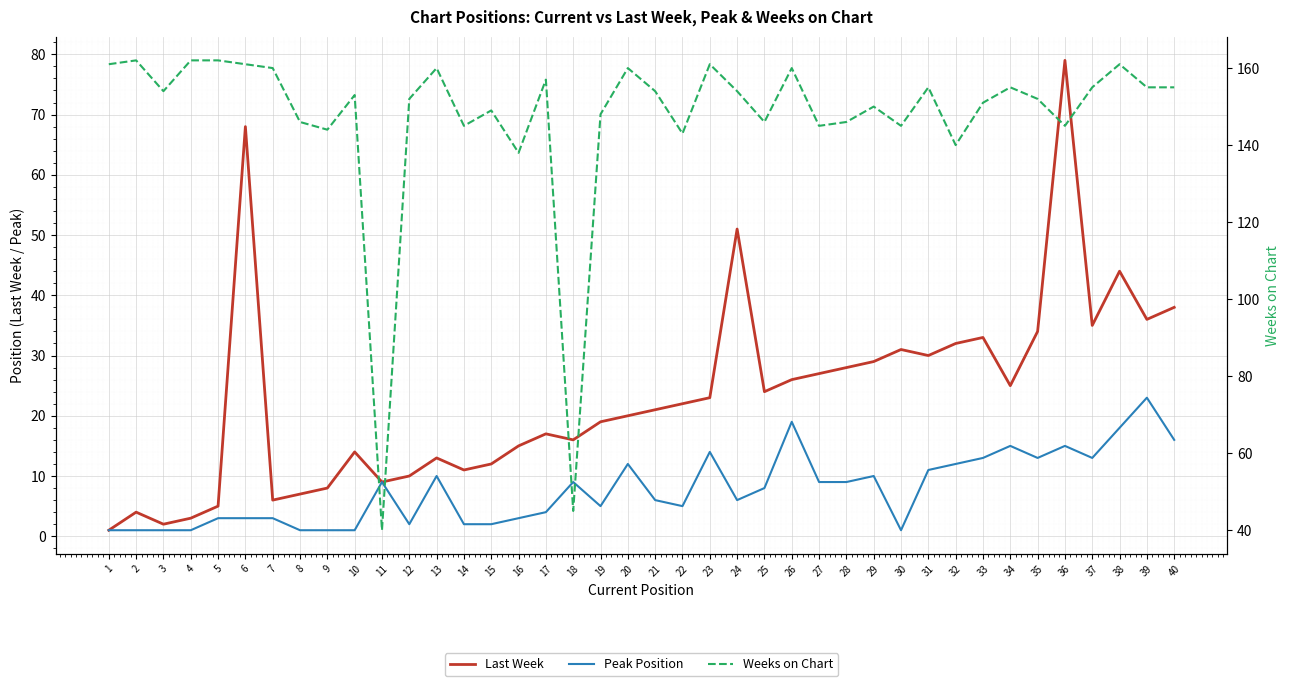

True or false: Weeks on Chart has a value of 55 at 34.

False